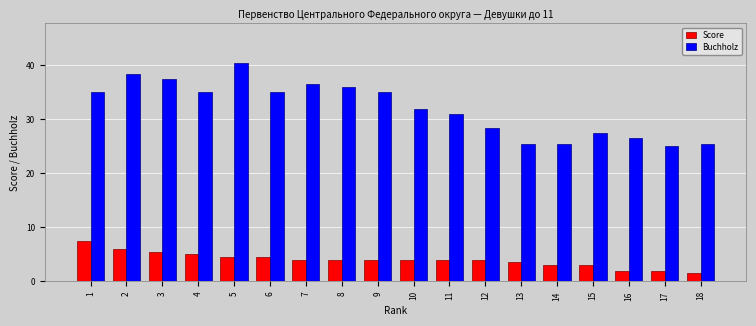

What is the lowest value of the Score series?

1.5